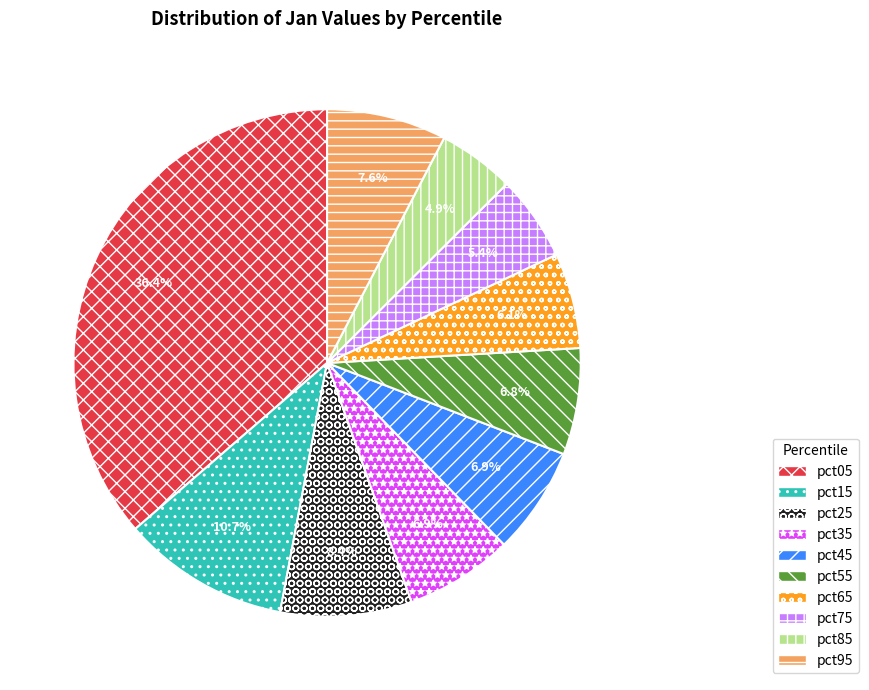

What percentage is NOT represented by pct05?

63.6%